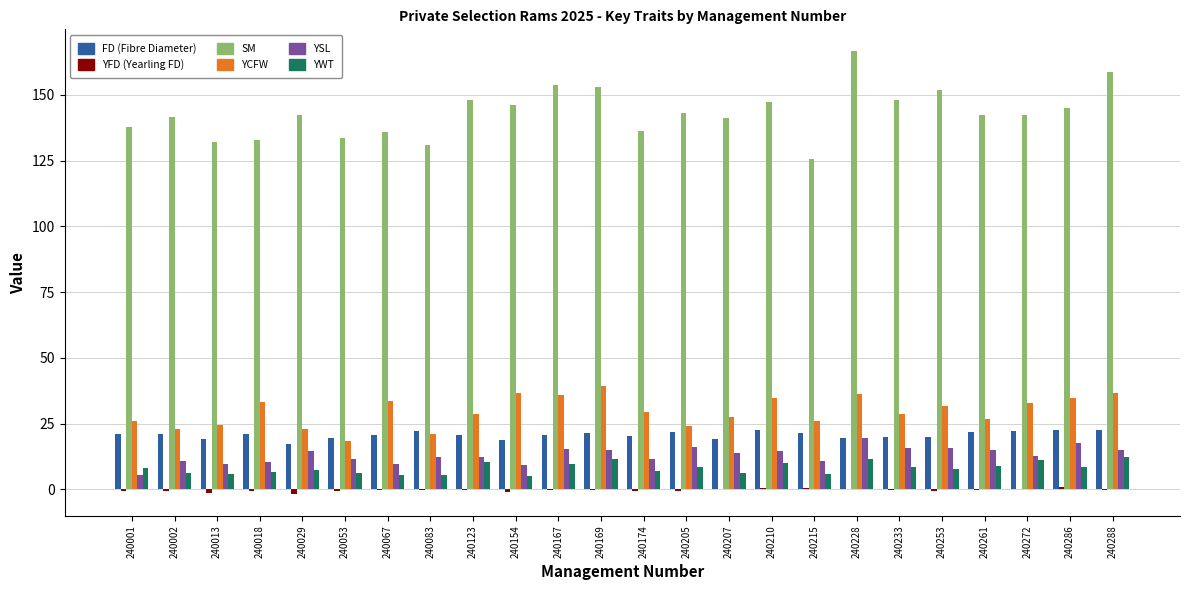

Is the value of YCFW at 240288 greater than the value of YSL at 240272?

Yes